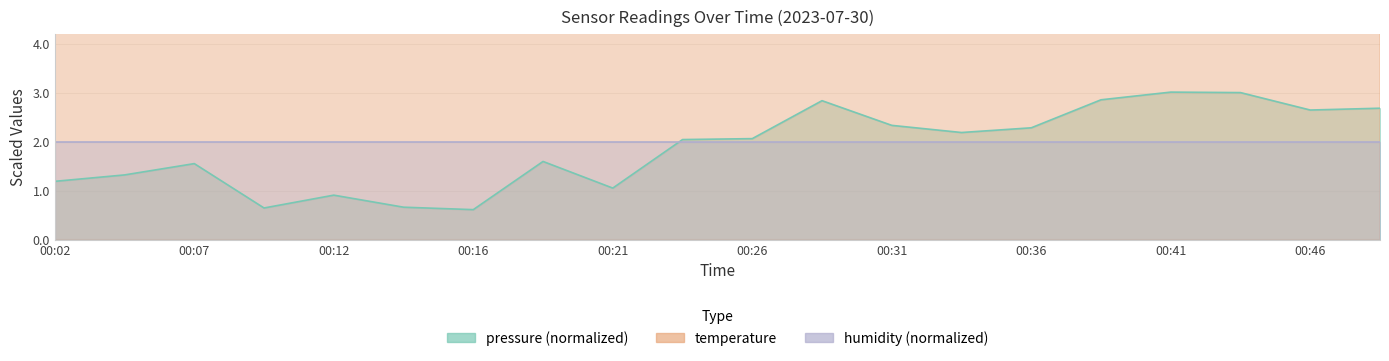

What is the maximum value shown in the chart?

19.6